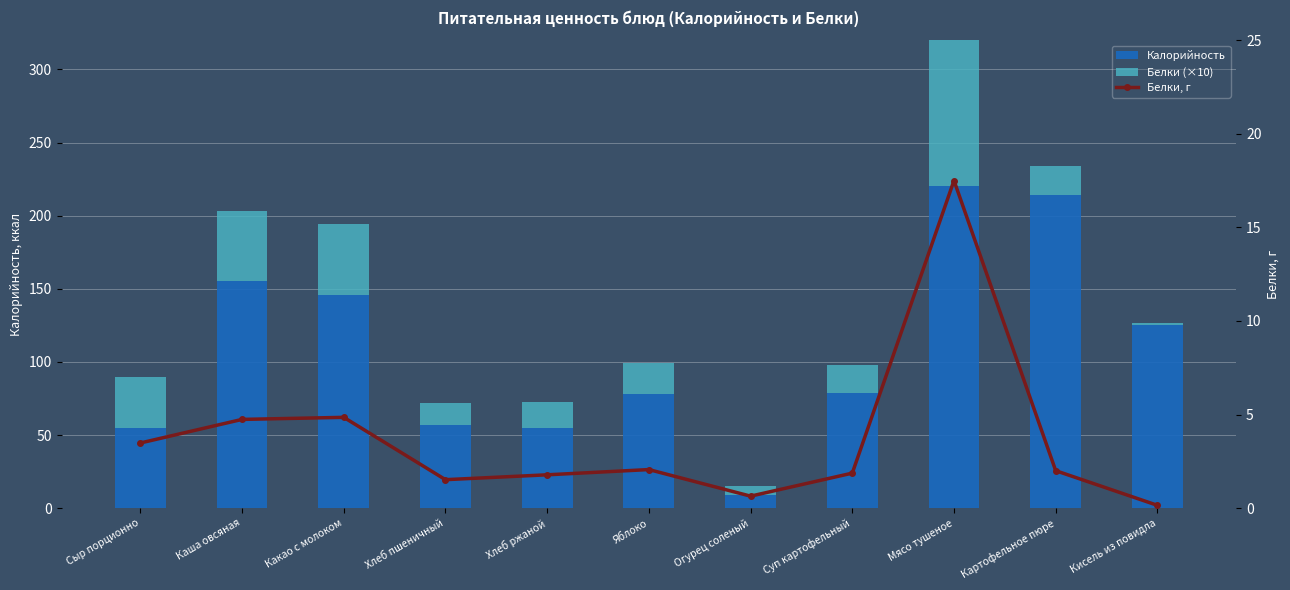

What is the difference between the Калорийность values at Каша овсяная and Яблоко?

77.2